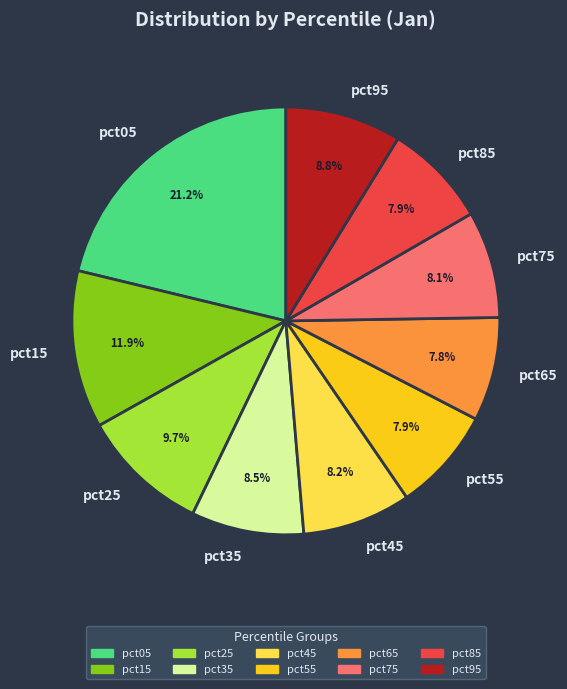

Combined, do pct35 and pct85 account for over 50%?

No